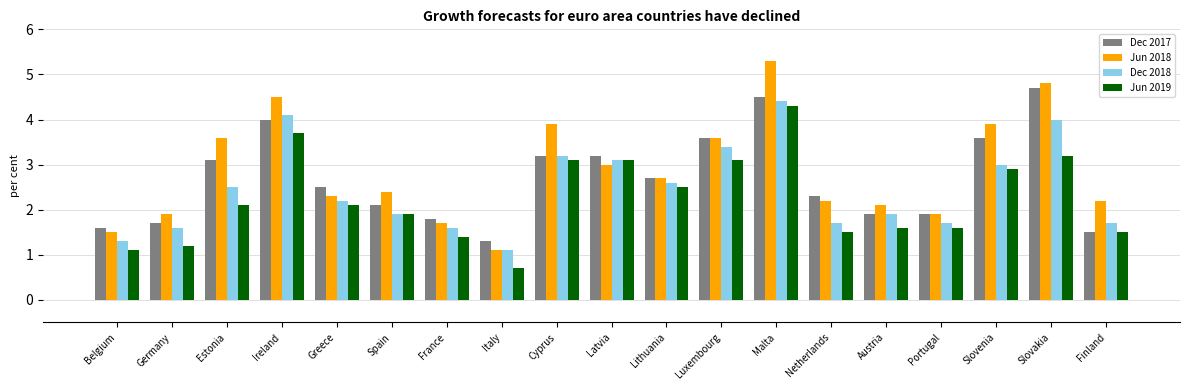

What is the difference between the maximum and second lowest values in the Dec 2018 series?

3.1